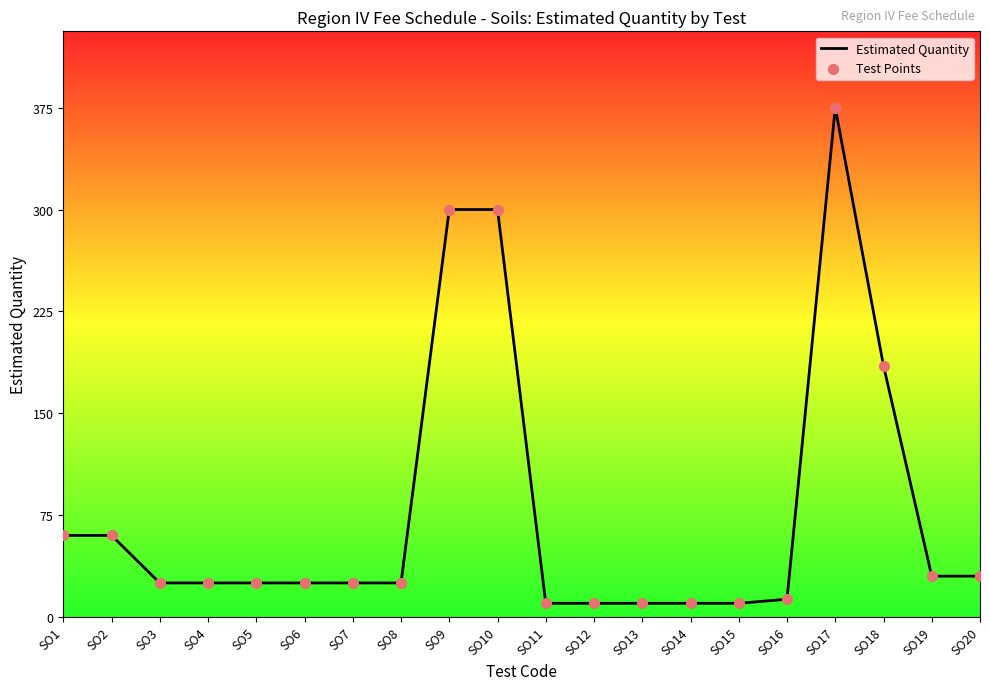

Which label corresponds to the largest value in the chart?

SO17